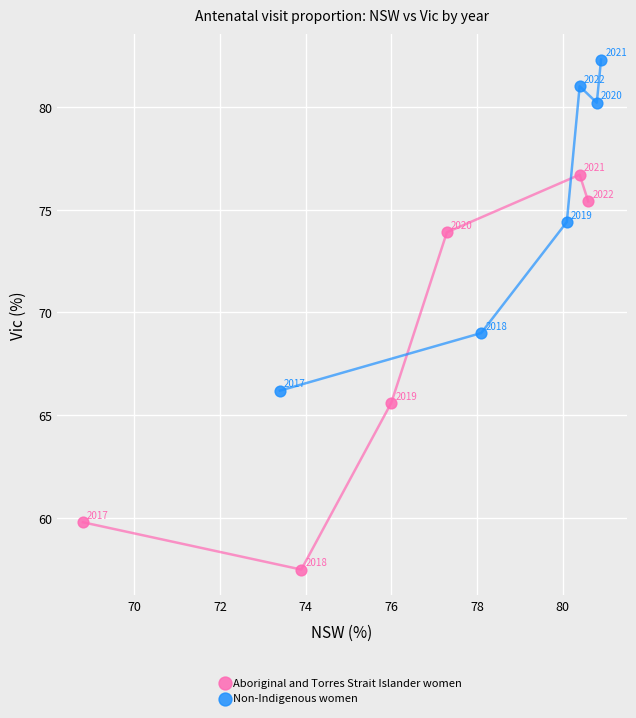

Which series contains the highest Y value?

Non-Indigenous women